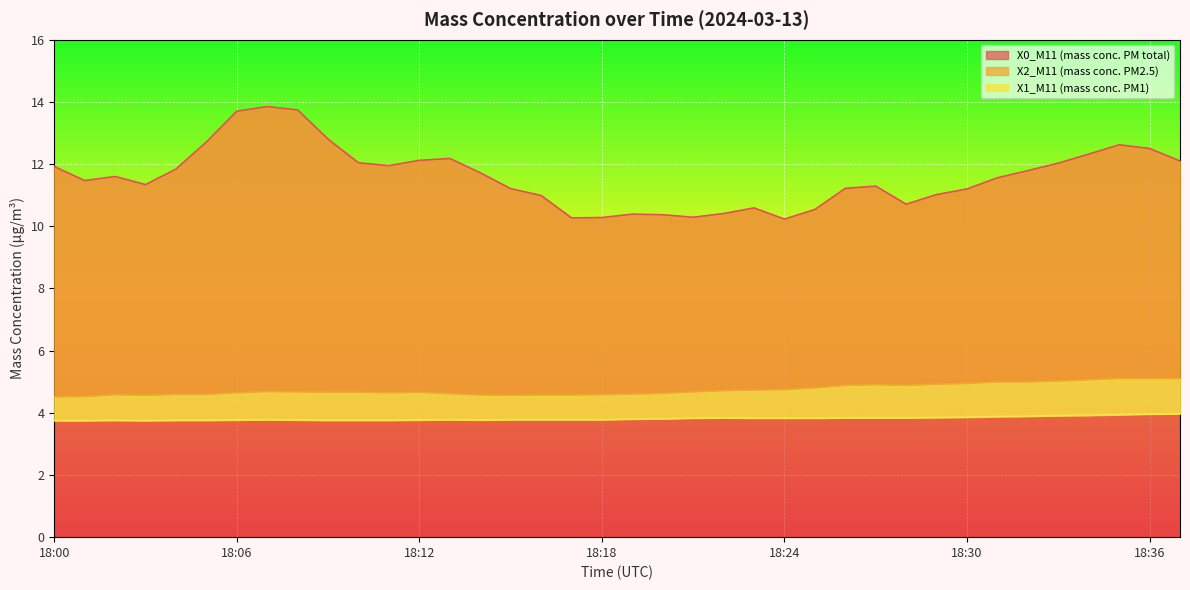

At 18:26, list the series in order from smallest to largest.

X1_M11 (mass conc. PM1), X2_M11 (mass conc. PM2.5), X0_M11 (mass conc. PM total)